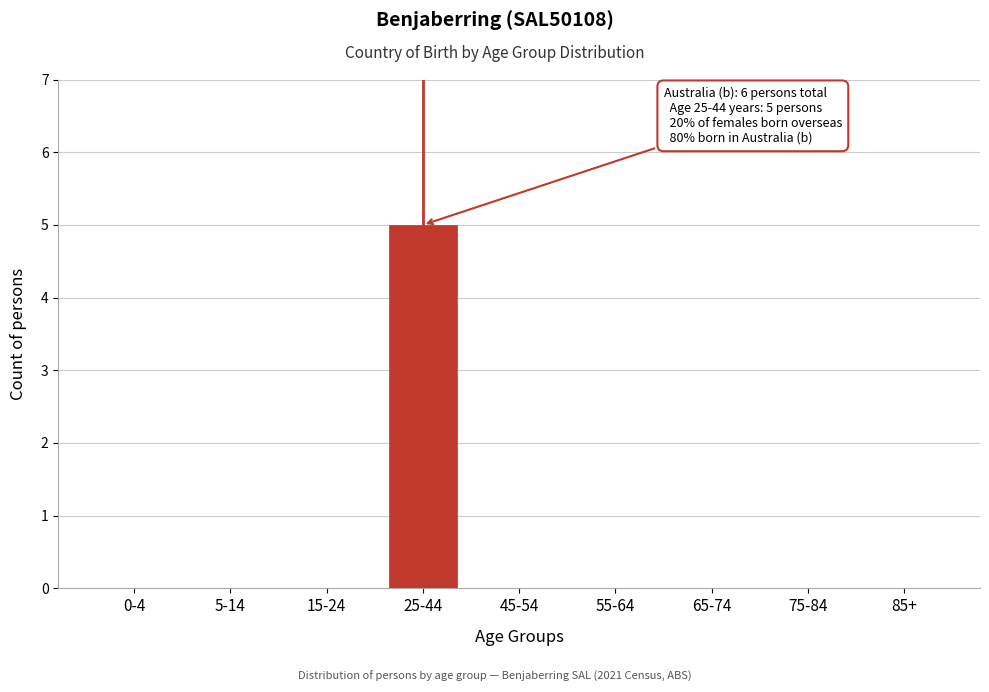

Reading left to right, extract all data points from this chart.

0-4=0	5-14=0	15-24=0	25-44=5	45-54=0	55-64=0	65-74=0	75-84=0	85+=0